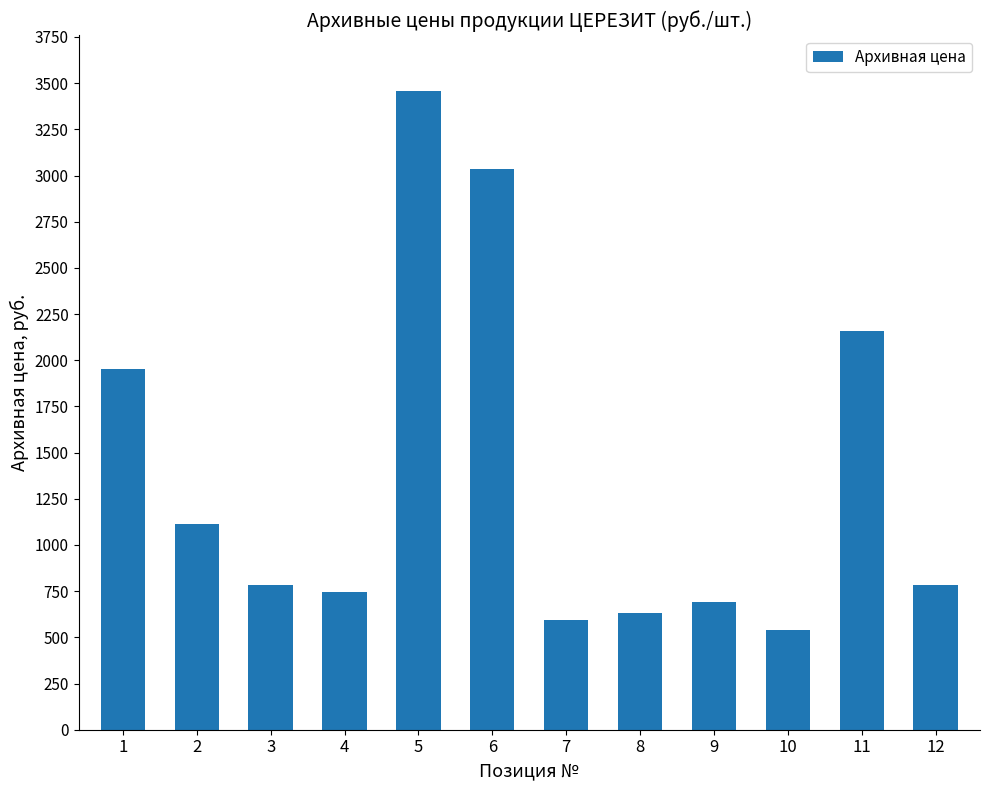

Is it true that the value at 6 is 5190?

False